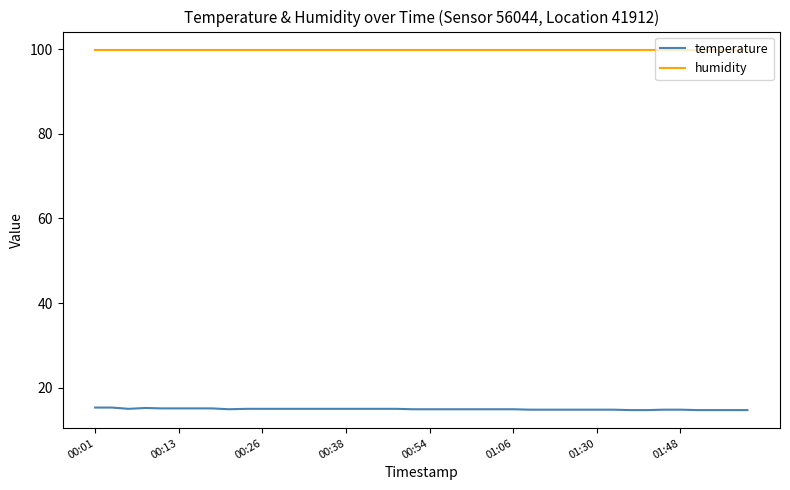

True or false: temperature and humidity cross at least once.

False